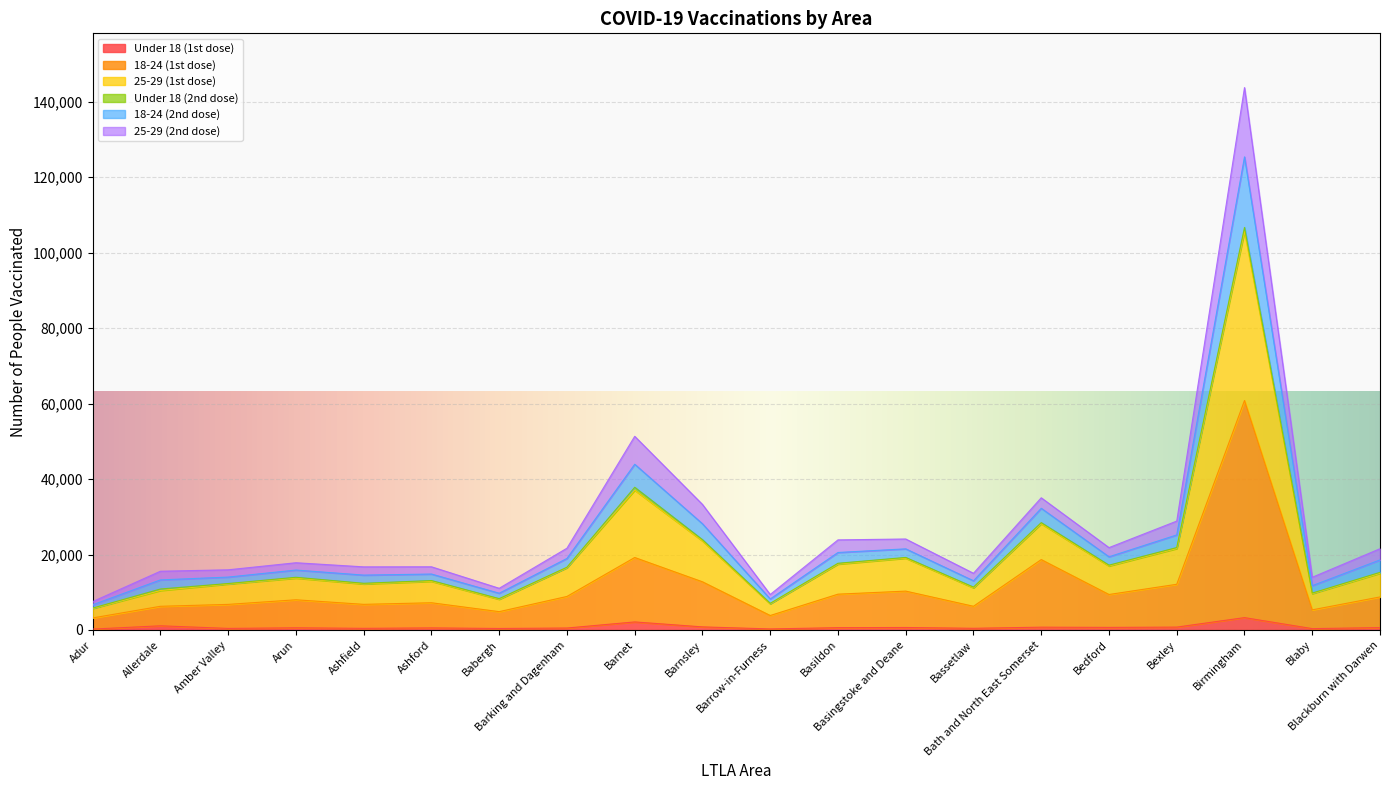

What is the value of the Under 18 (1st dose) point at the 4th from the left?

579